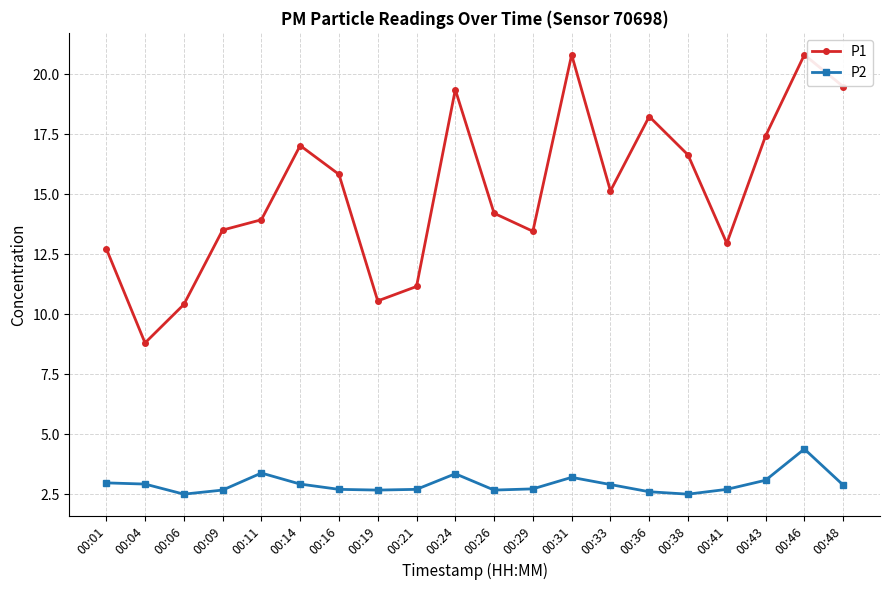

How many lines are shown in the chart?

2